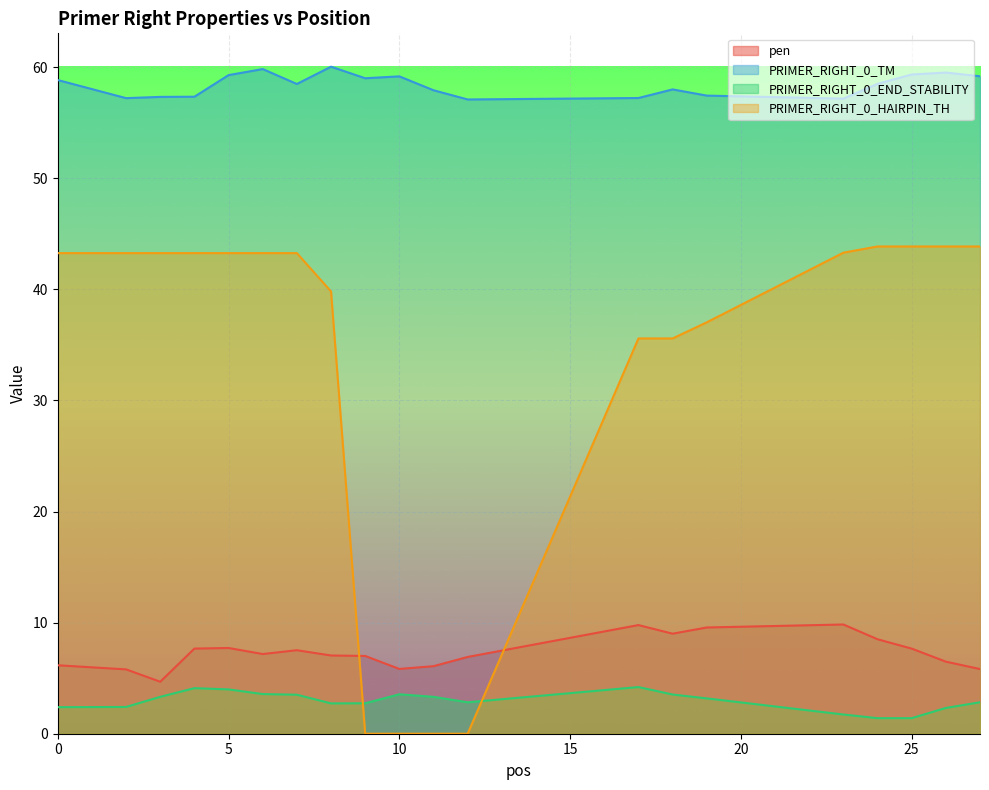

Which series changed the most between 5 and 26?

PRIMER_RIGHT_0_END_STABILITY